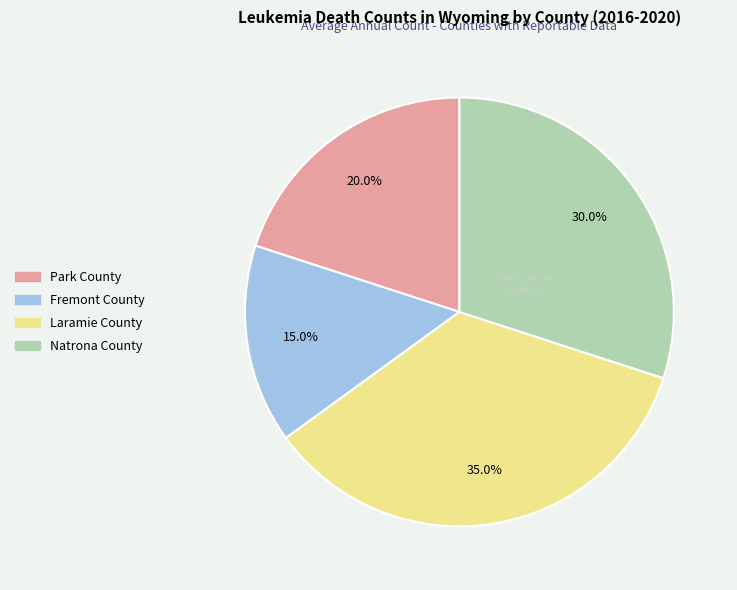

How many segments does this pie chart have?

4